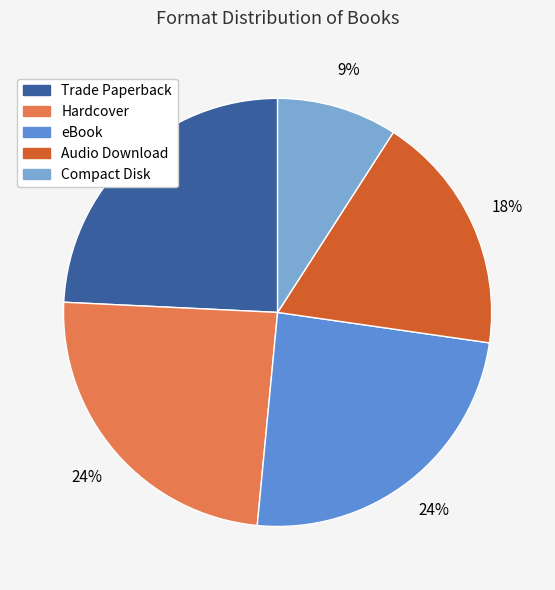

To the nearest percent, what portion does Trade Paperback represent?

24%